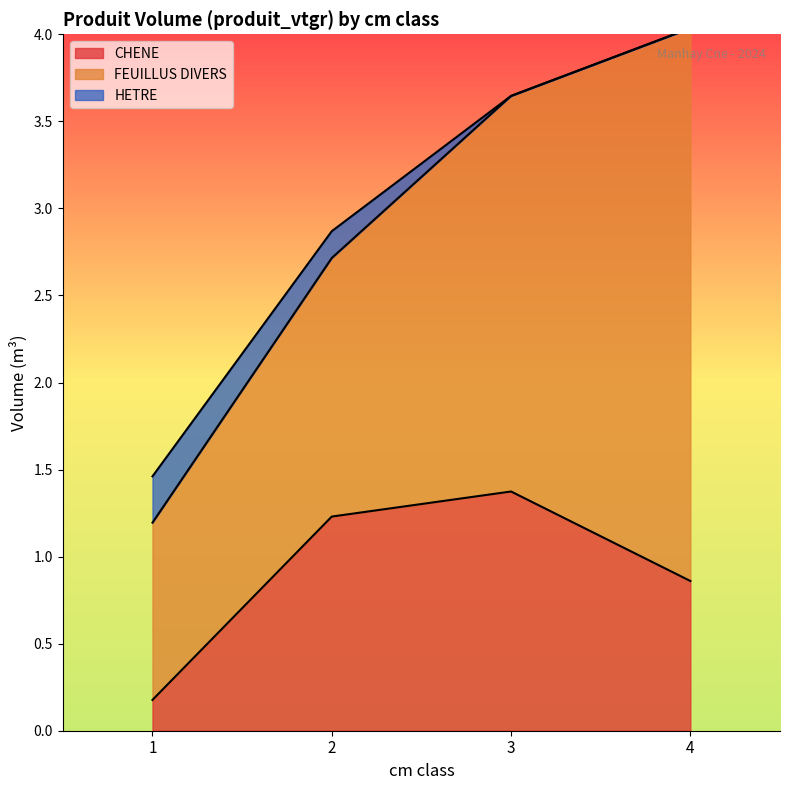

The value of HETRE at 1 is 0.3. True or false?

True